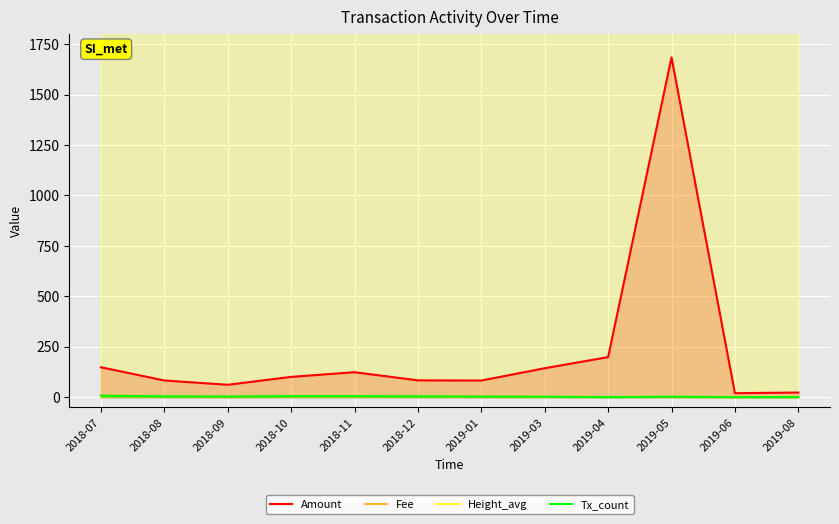

True or false: Tx_count and Height_avg intersect in this chart.

False